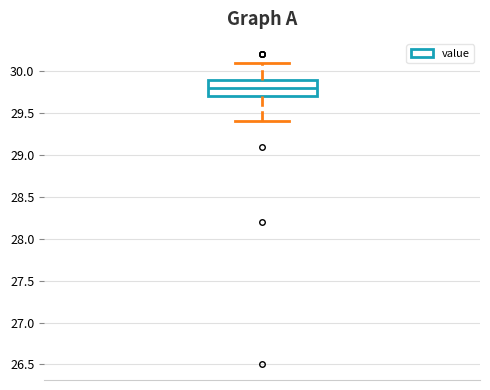

Read this box plot against the y-axis: the position of the median line, the range covered by the box, and the ends of both whiskers. The values are not printed on the chart, so give them approximately, as read against the axis.

median 29.8, box 29.7 to 29.9, whiskers 29.4 to 30.1